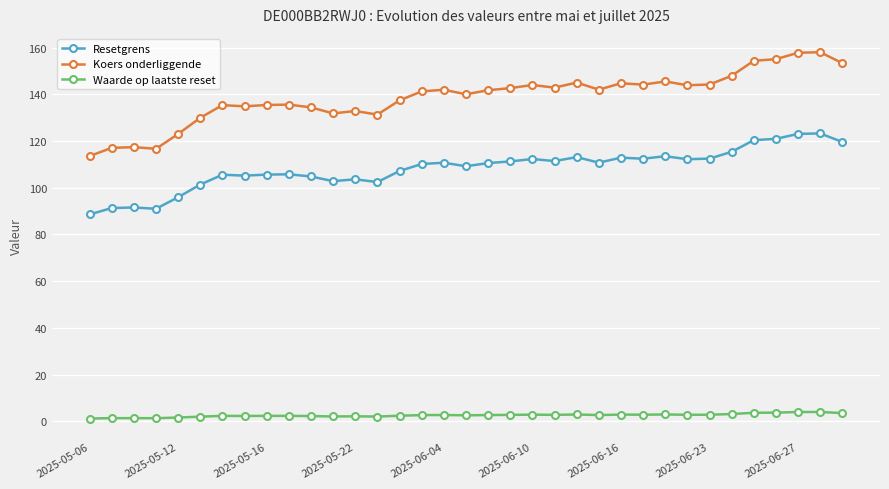

True or false: Resetgrens has more than 2 points higher than both neighbors.

True